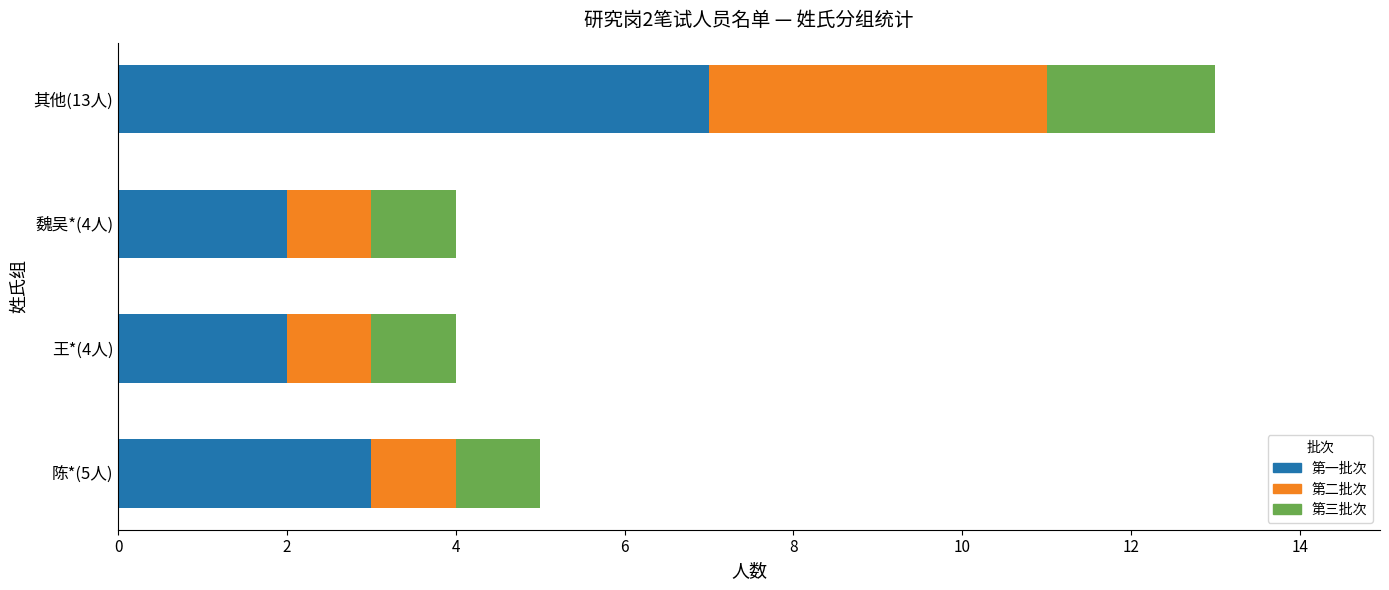

What are all the series names shown in the legend?

第一批次, 第二批次, 第三批次